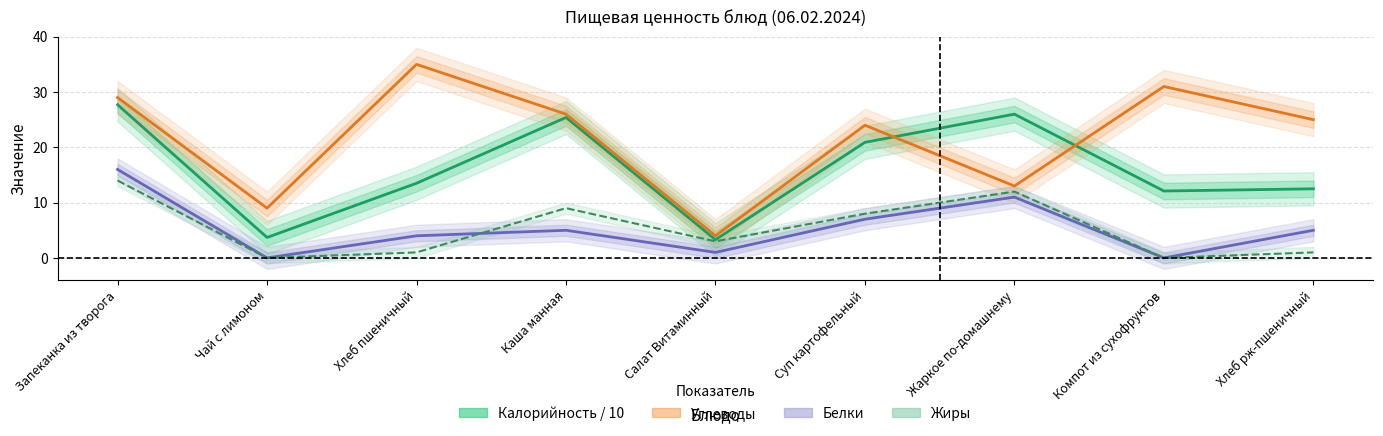

After their last crossing, which series has the higher values: Калорийность / 10 or Углеводы?

Углеводы